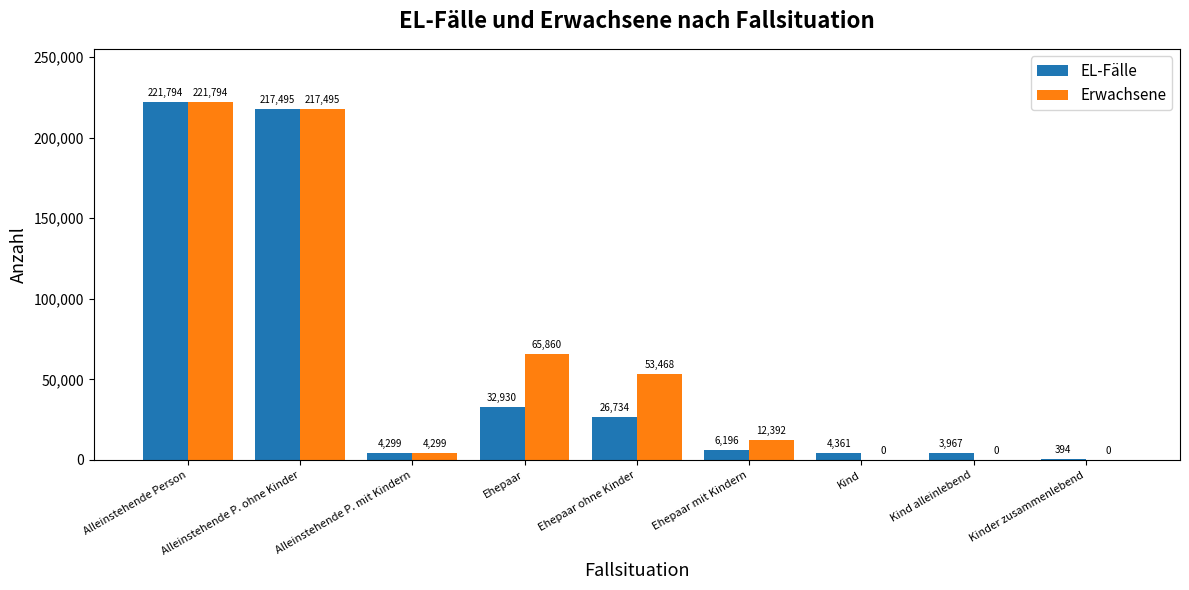

Which series has the largest total across all categories?

Erwachsene